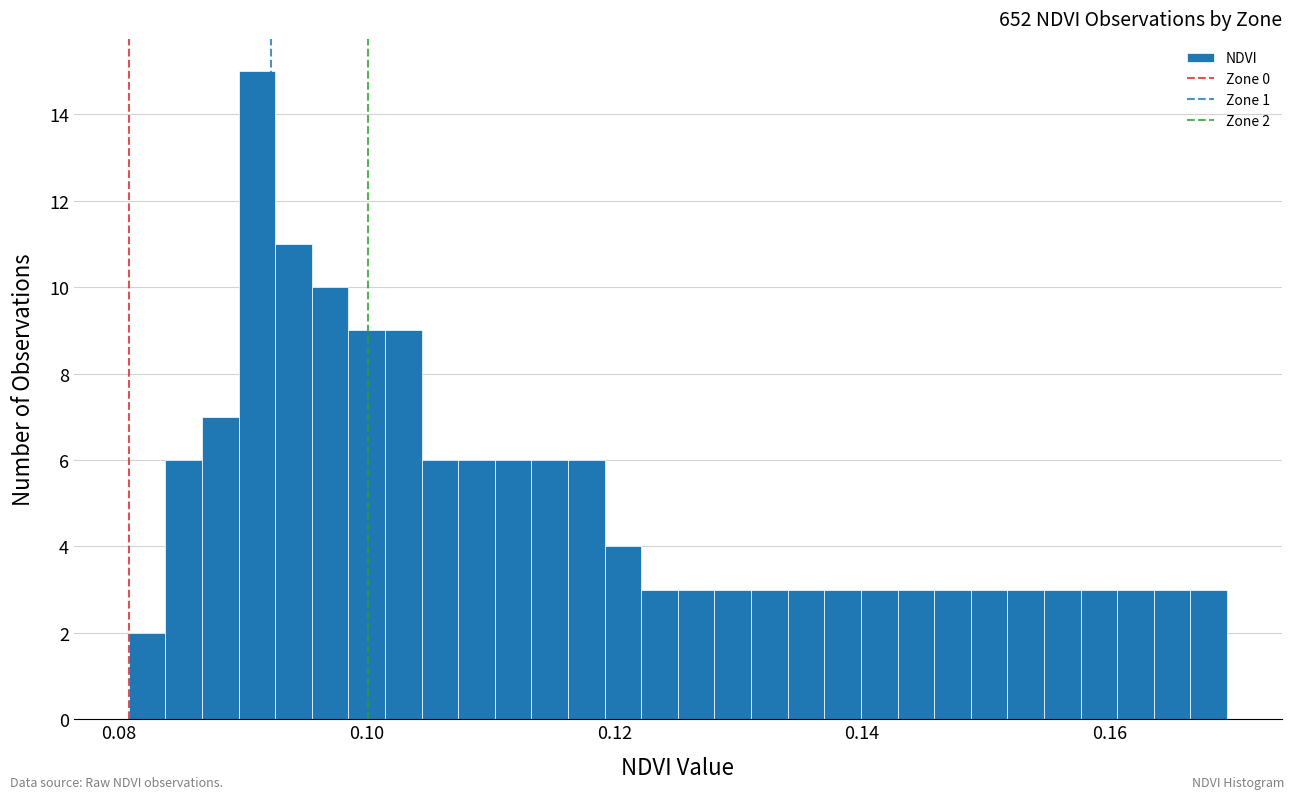

Around what value on the x-axis is the tallest bar? Give the approximate position of its centre, as read against the axis.

0.092